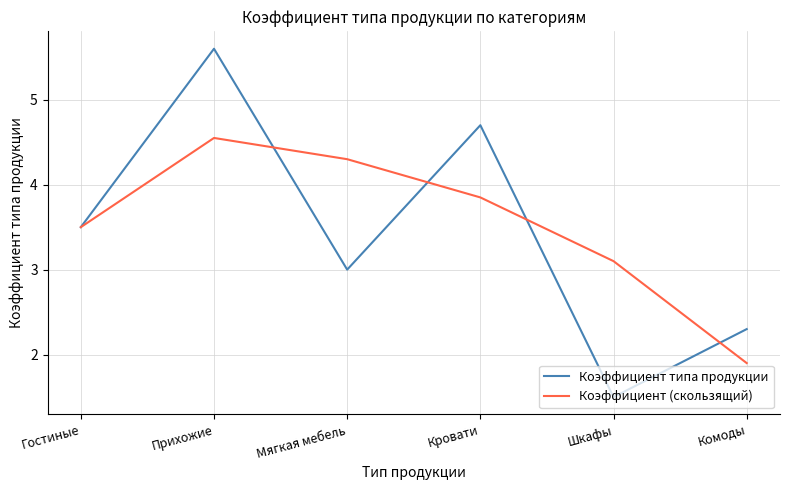

What position from the right is Прихожие?

5